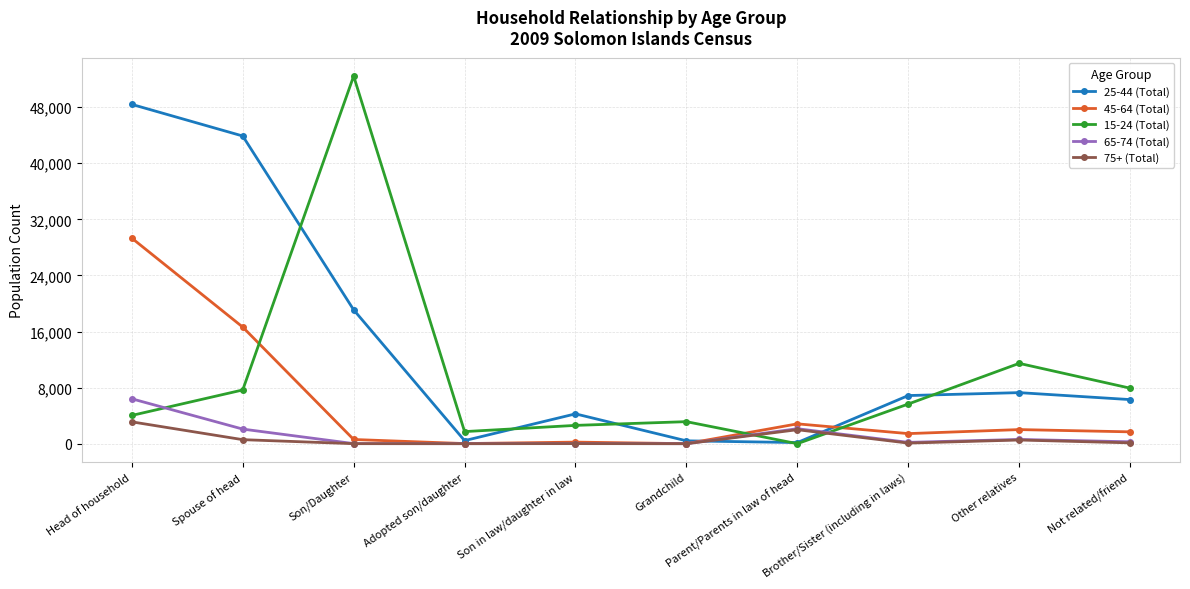

At which category does 25-44 (Total) reach its first local valley?

Adopted son/daughter